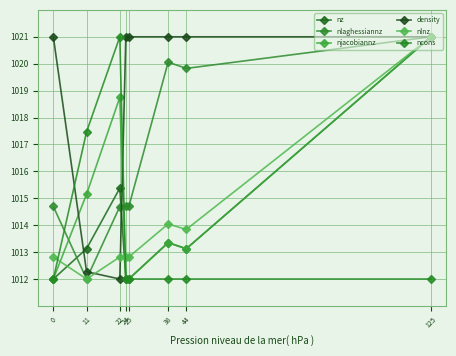

At 25, list the series in order from smallest to largest.

nz, njacobiannz, ncons, nlnz, nlaghessiannz, density